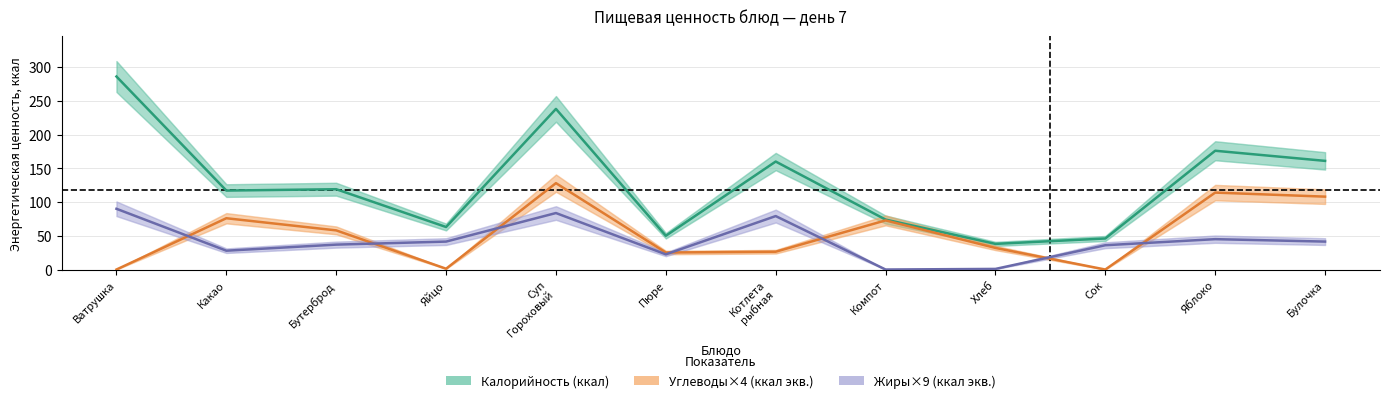

What is the difference between the highest and lowest values at Булочка?

119.6